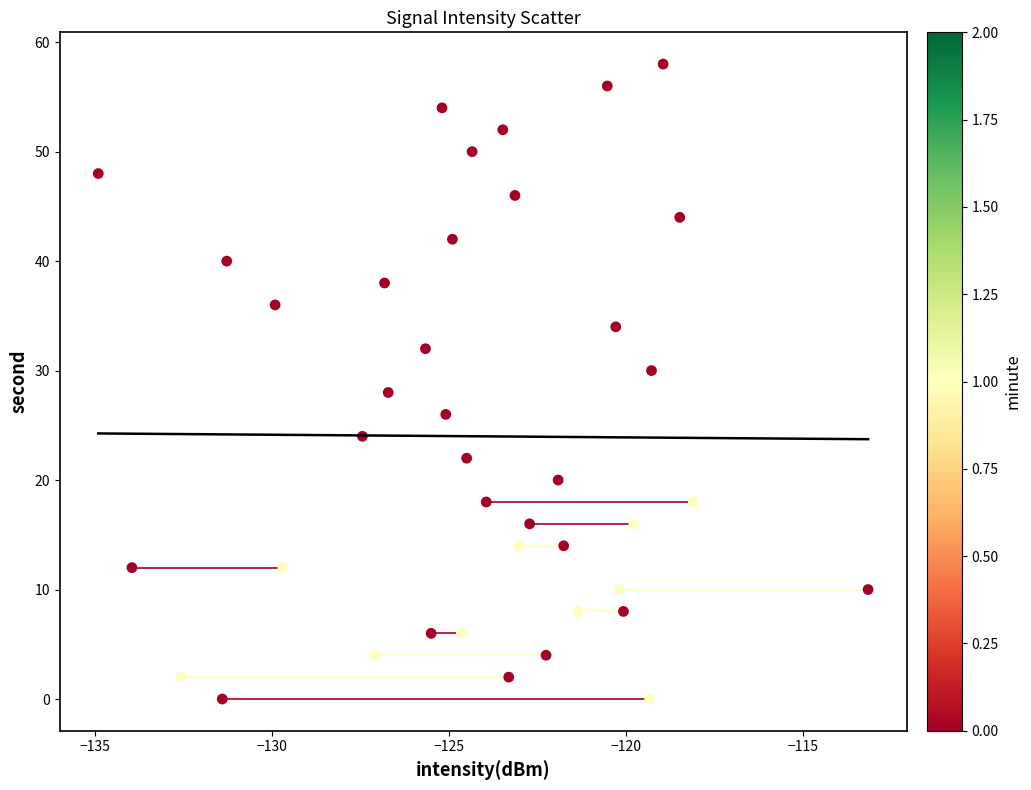

What is the range of Y values (max minus min)?

58